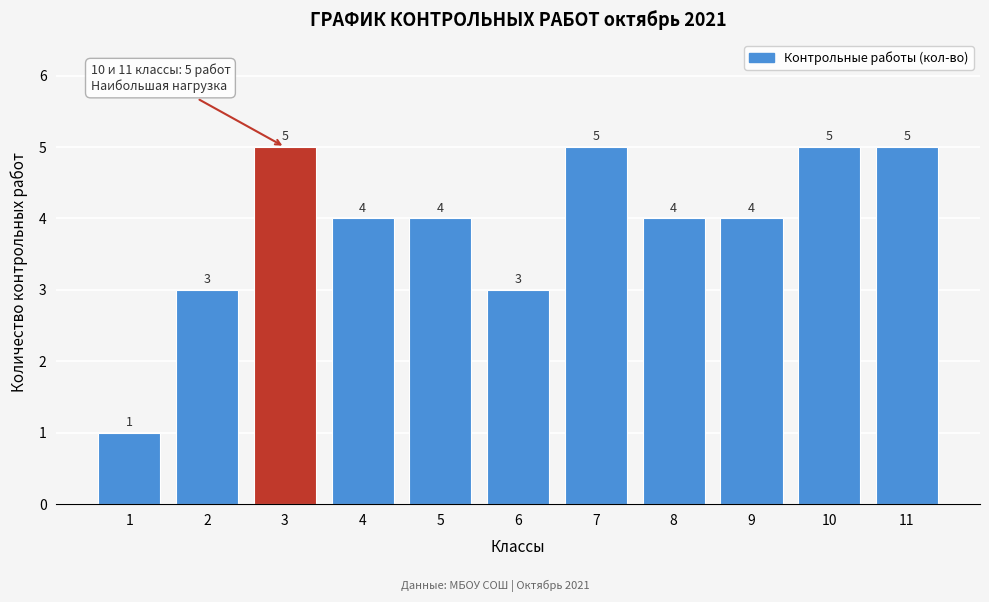

Reading left to right, transcribe all the data shown in this chart.

1	3	5	4	4	3	5	4	4	5	5